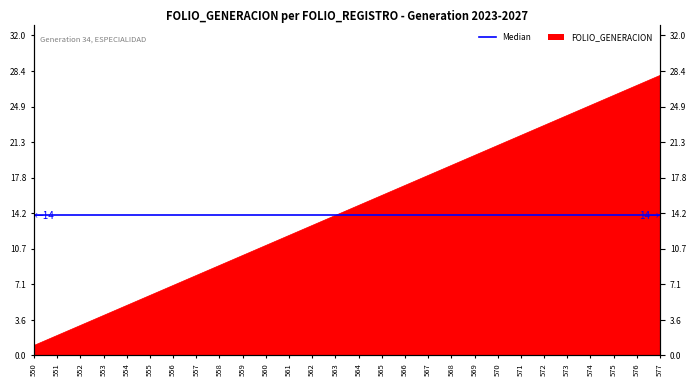

Which has a higher value, 552 or 575?

575